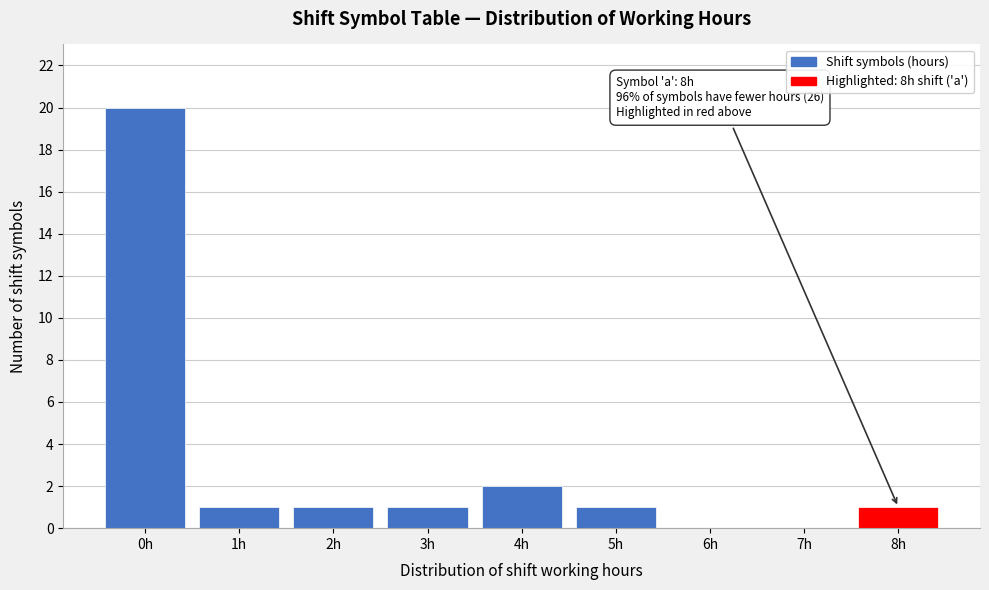

Reading left to right, list all the values displayed in this chart.

0h=20	1h=1	2h=1	3h=1	4h=2	5h=1	6h=0	7h=0	8h=1